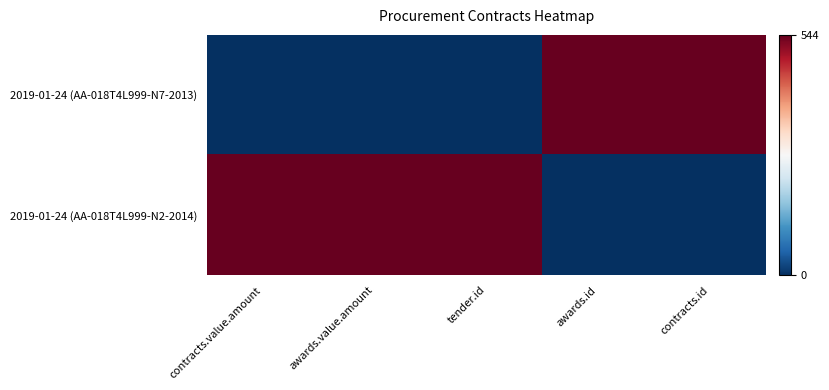

At how many categories does at least one series exceed 0?

5